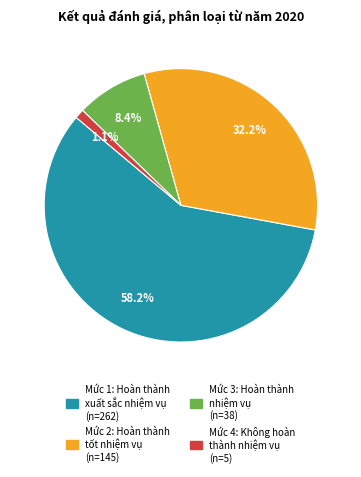

Which category accounts for the majority?

Mức 1: Hoàn thành xuất sắc nhiệm vụ